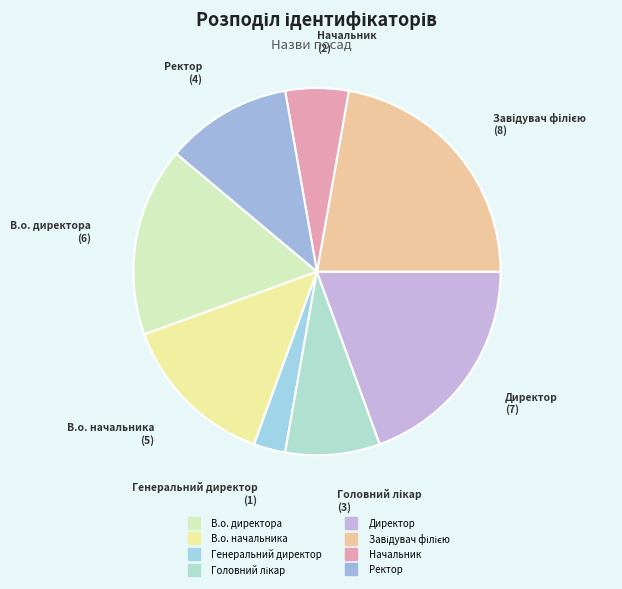

Which category has the biggest portion of the pie?

Завідувач філією